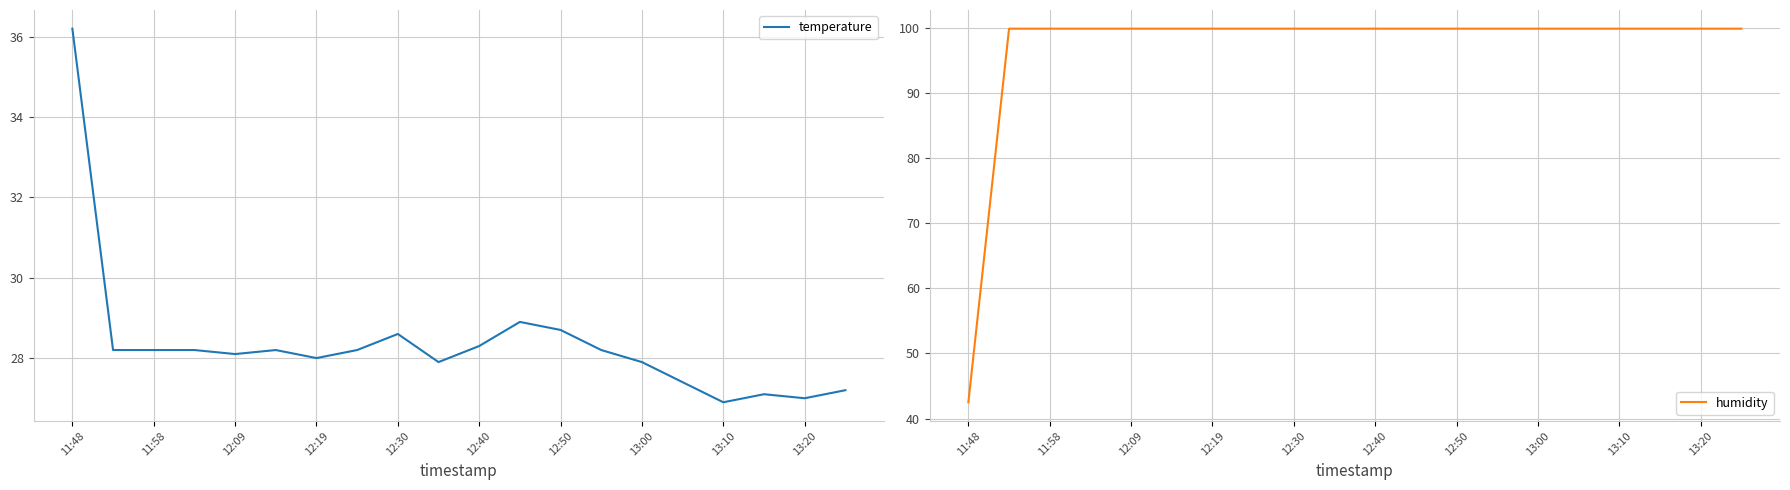

At which category is the sum across all series the highest?

11